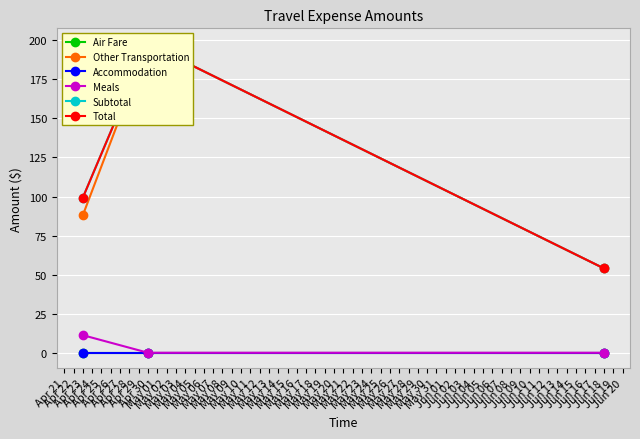

Between Apr 23 and Jun 18, which series saw the biggest shift?

Subtotal